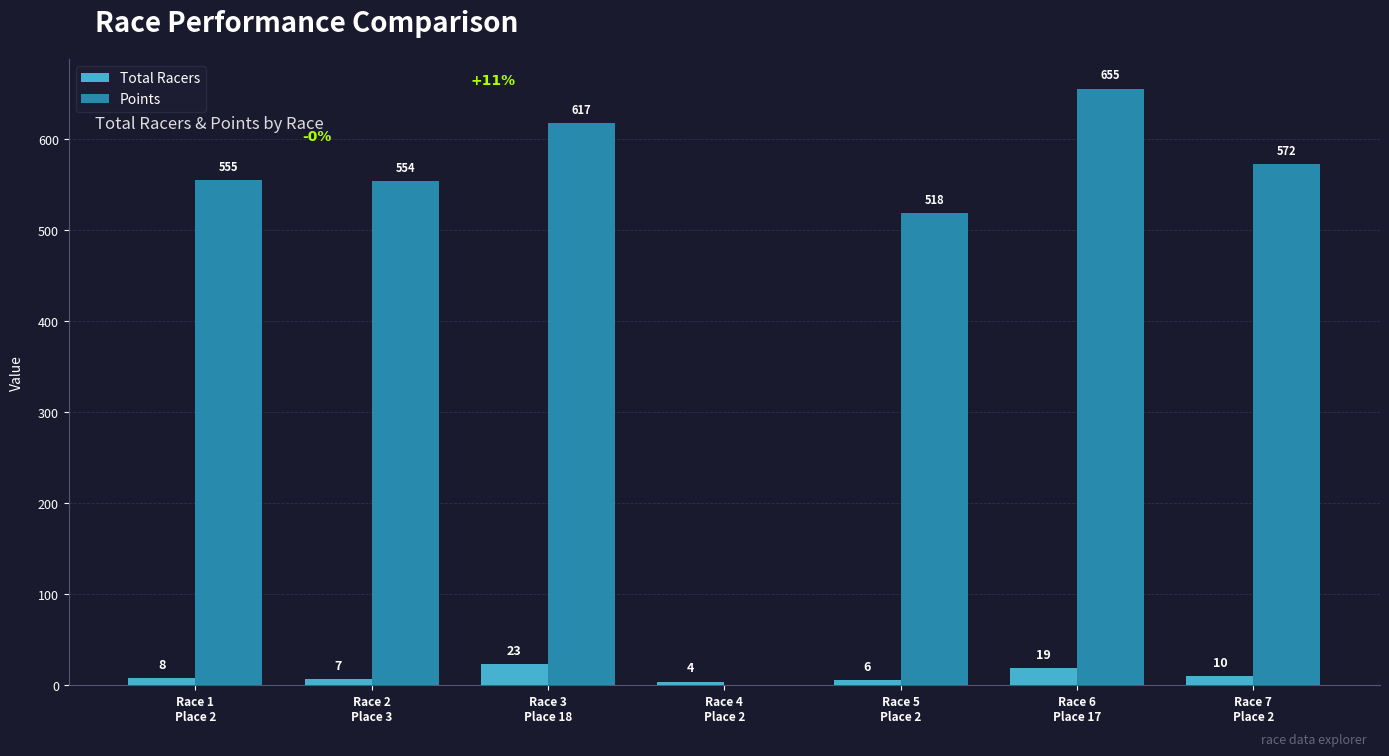

What is the sum of all Total Racers values?

77.0